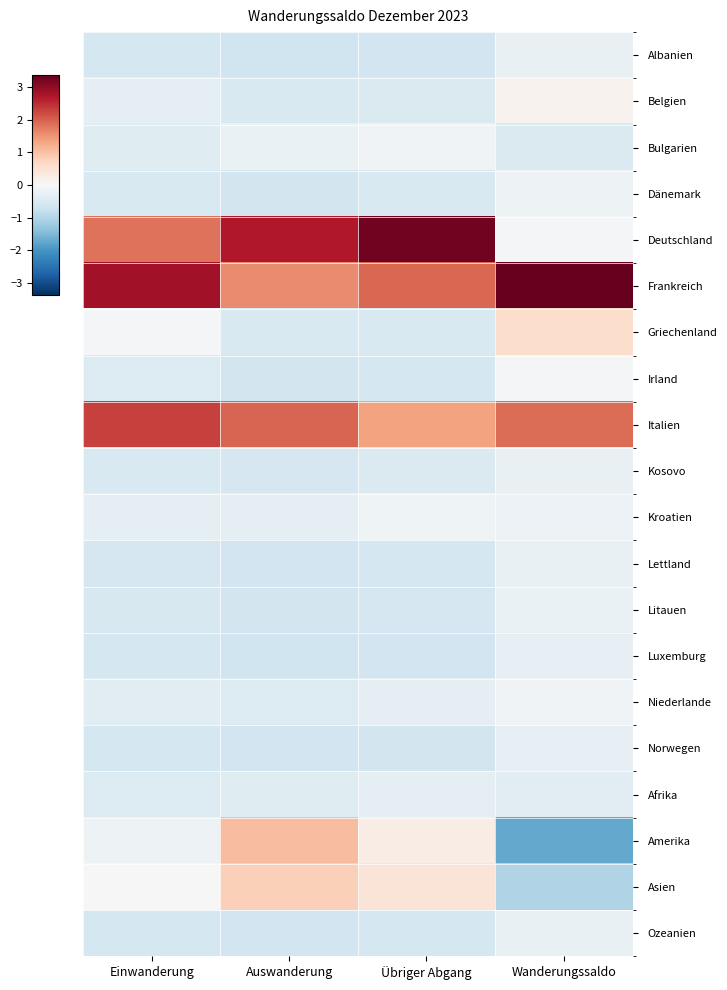

Between Einwanderung and Wanderungssaldo, which is larger?

Wanderungssaldo